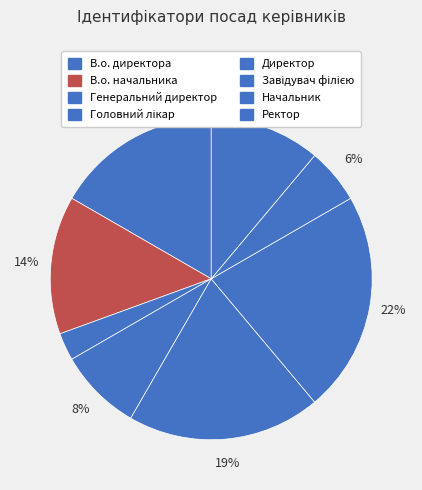

What is the change in value from В.о. начальника to Начальник?

-3